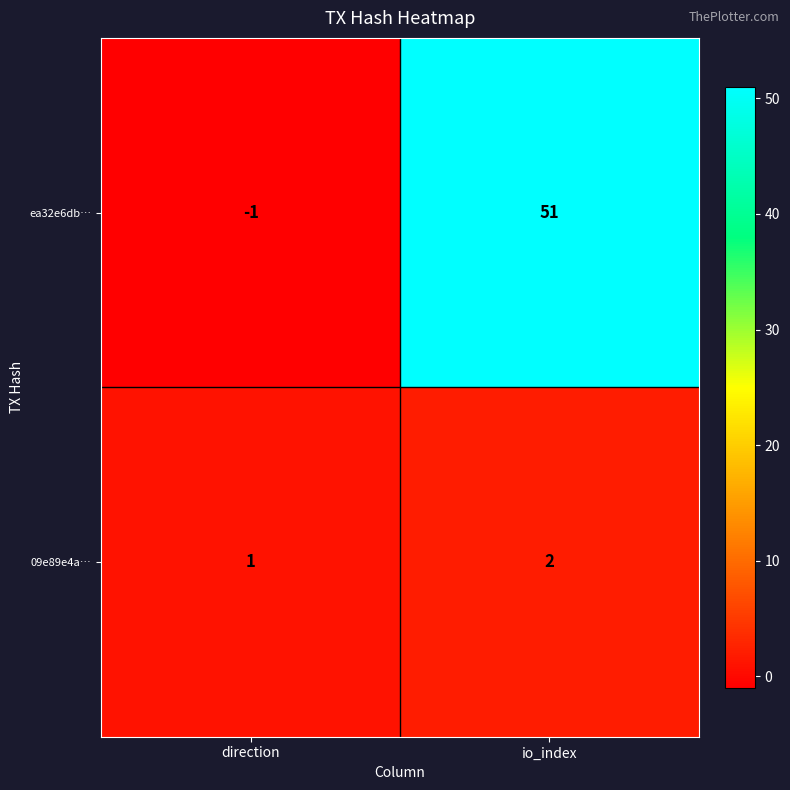

How many data points in ea32e6db… are less than 51?

1